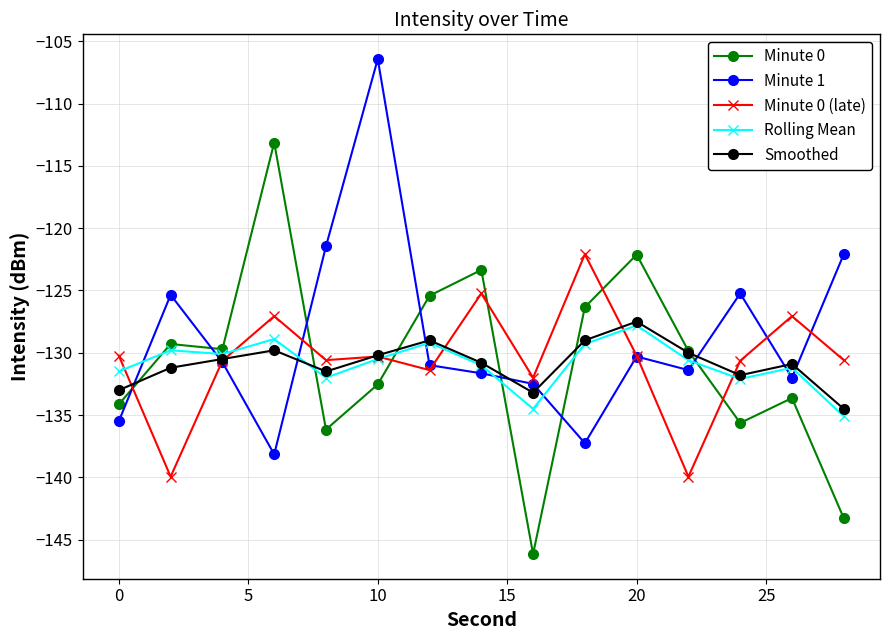

True or false: Minute 0 (late) and Minute 1 intersect in this chart.

True